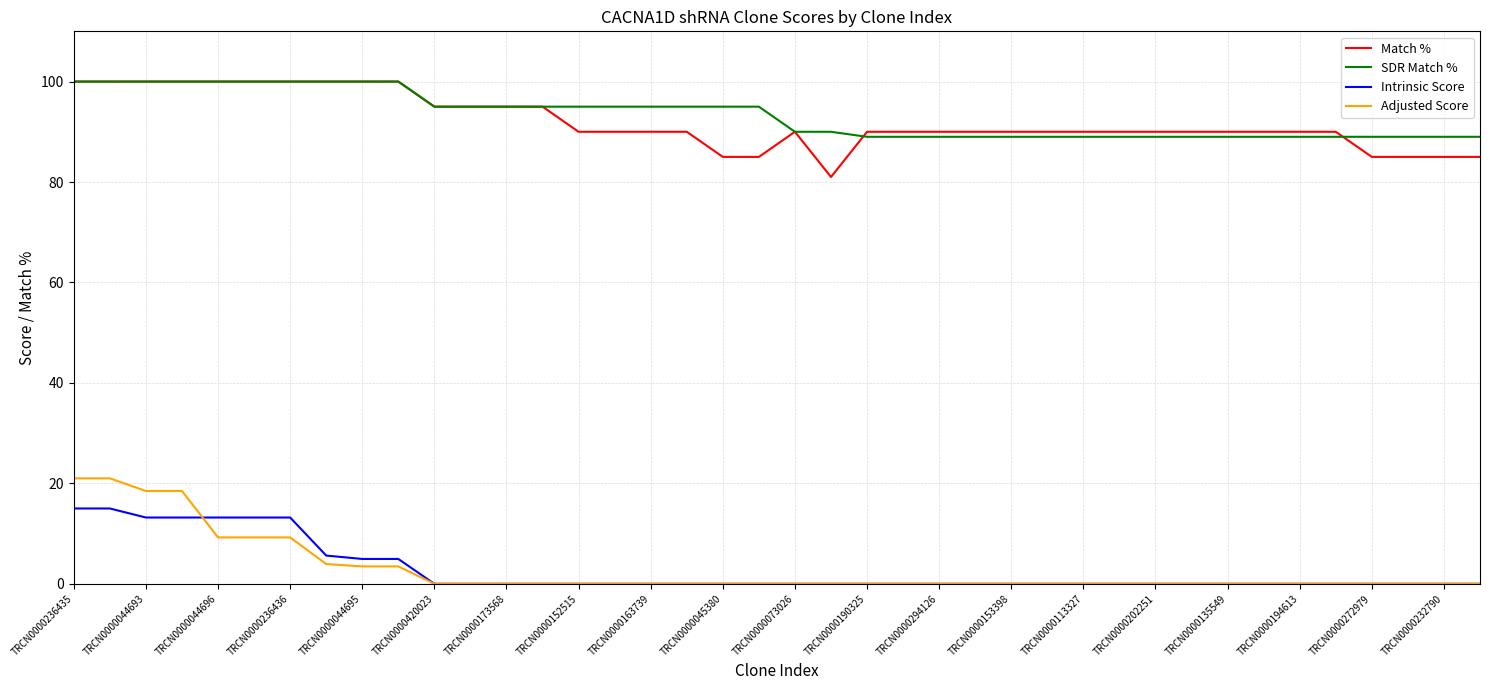

True or false: Match % and Adjusted Score cross at least once.

False